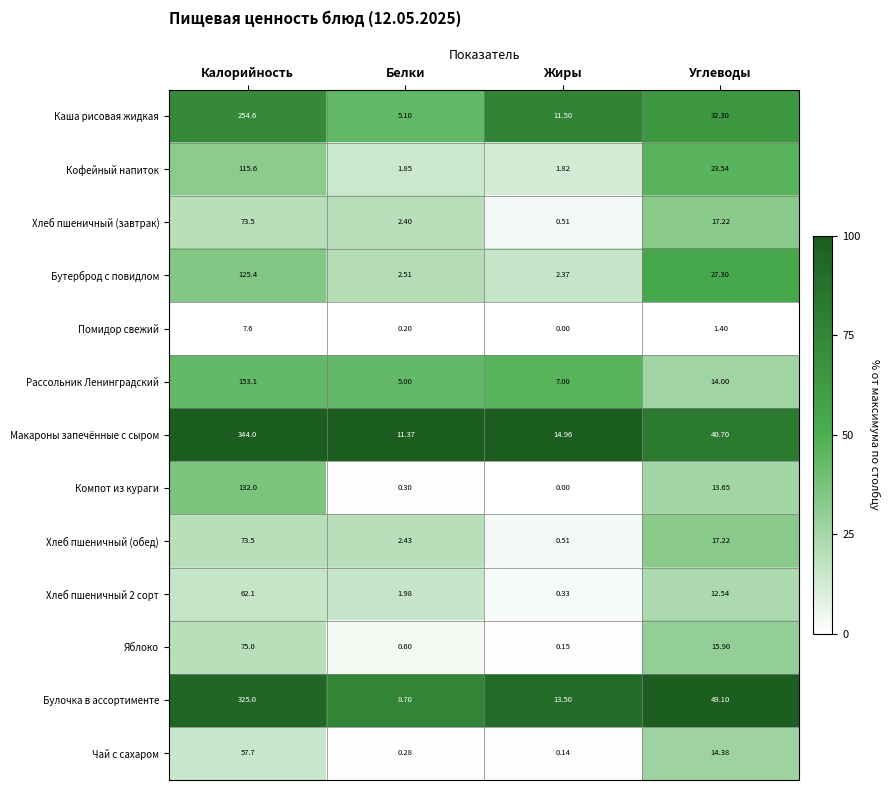

List the labels in order of Чай с сахаром value, largest first.

Калорийность, Углеводы, Белки, Жиры